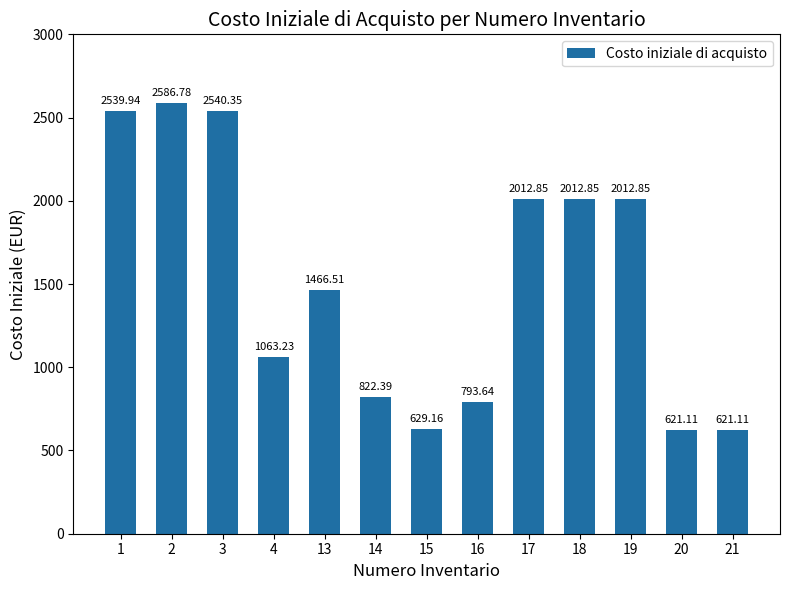

What is the average value?

1517.1